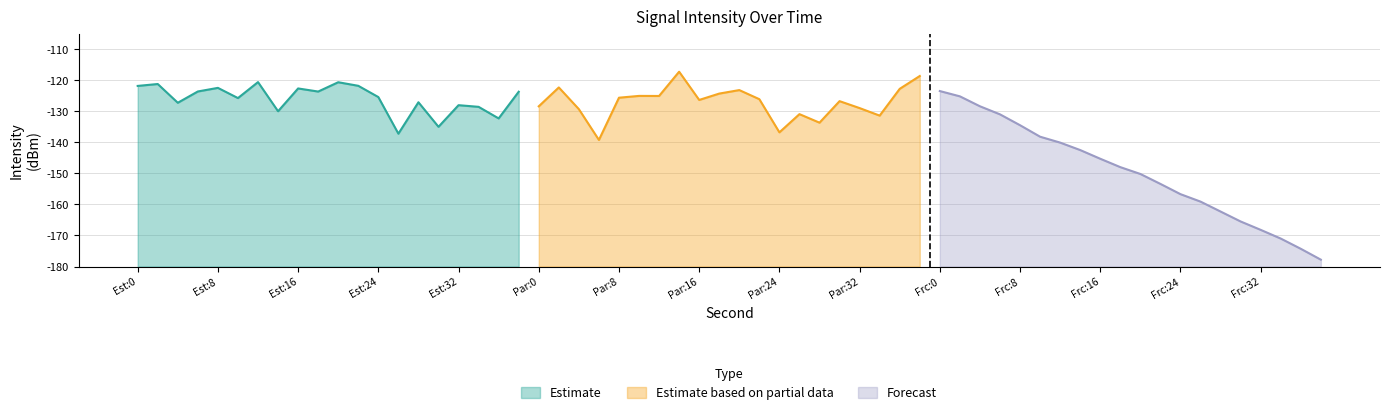

Which series has the widest spread of values?

Forecast